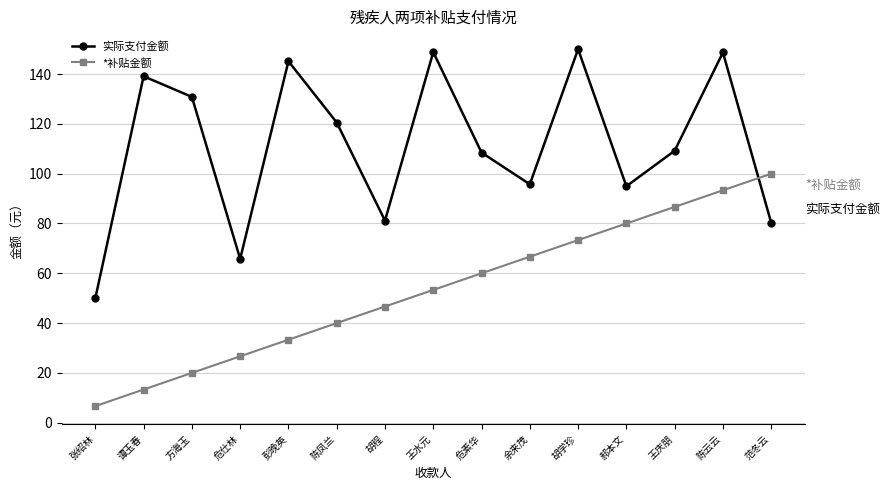

At 胡学珍, list the series in order from smallest to largest.

*补贴金额, 实际支付金额